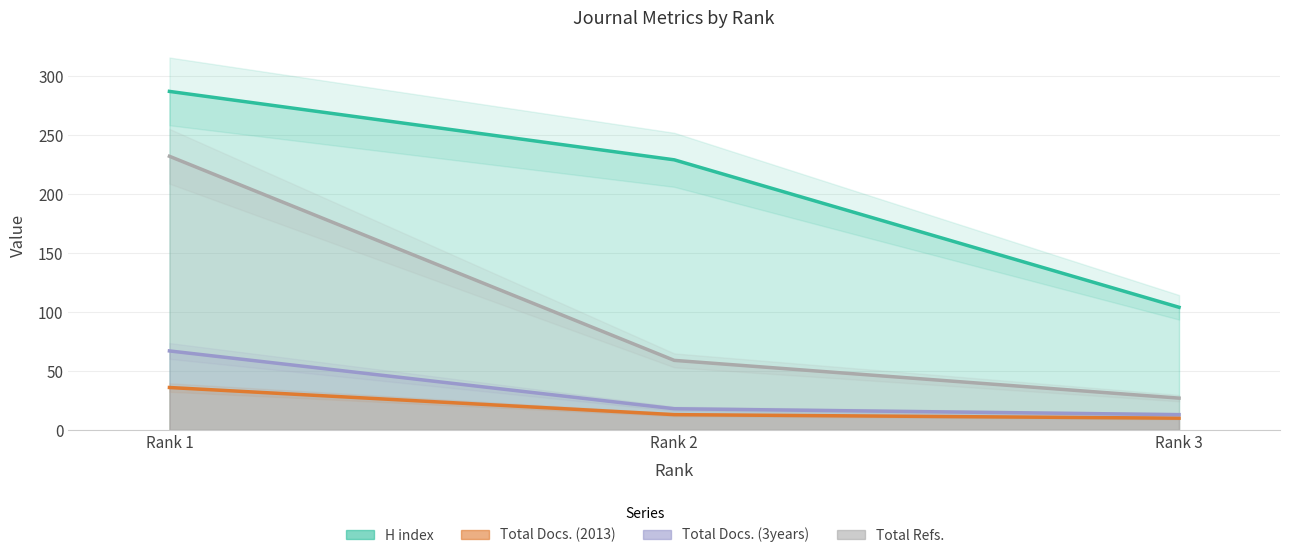

Is the value of H index at Rank 2 greater than the value of Total Docs. (3years) at Rank 2?

Yes